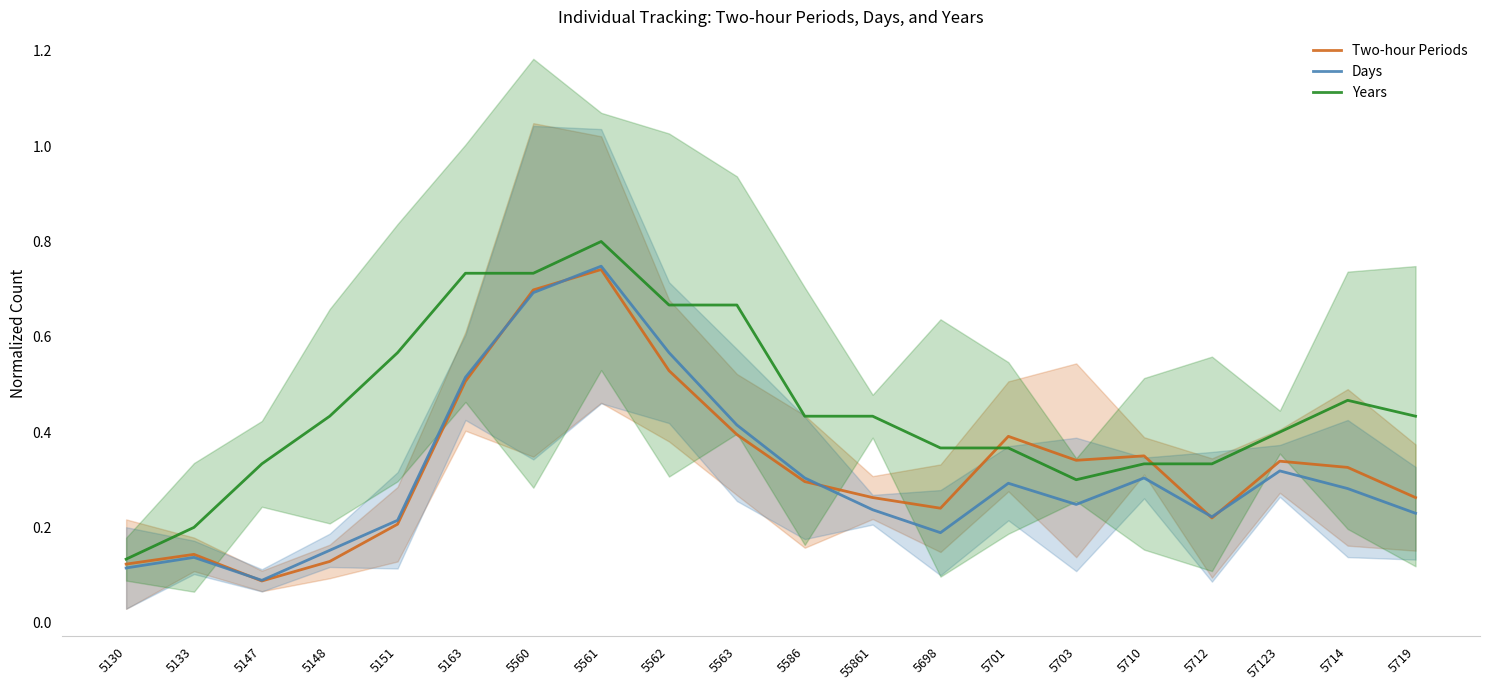

Is it true that Two-hour Periods equals 0.3 at 5151?

False